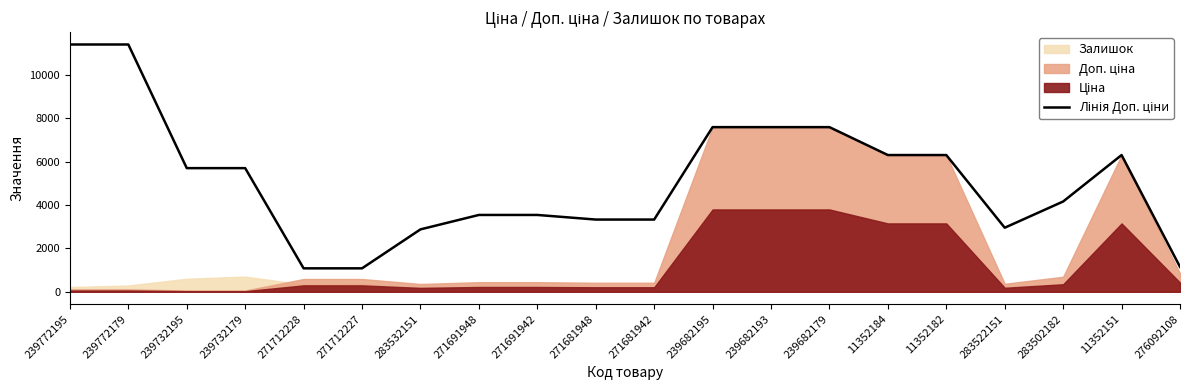

Approximately how many times larger is the value at 239772195 compared to 239682193?

1.5